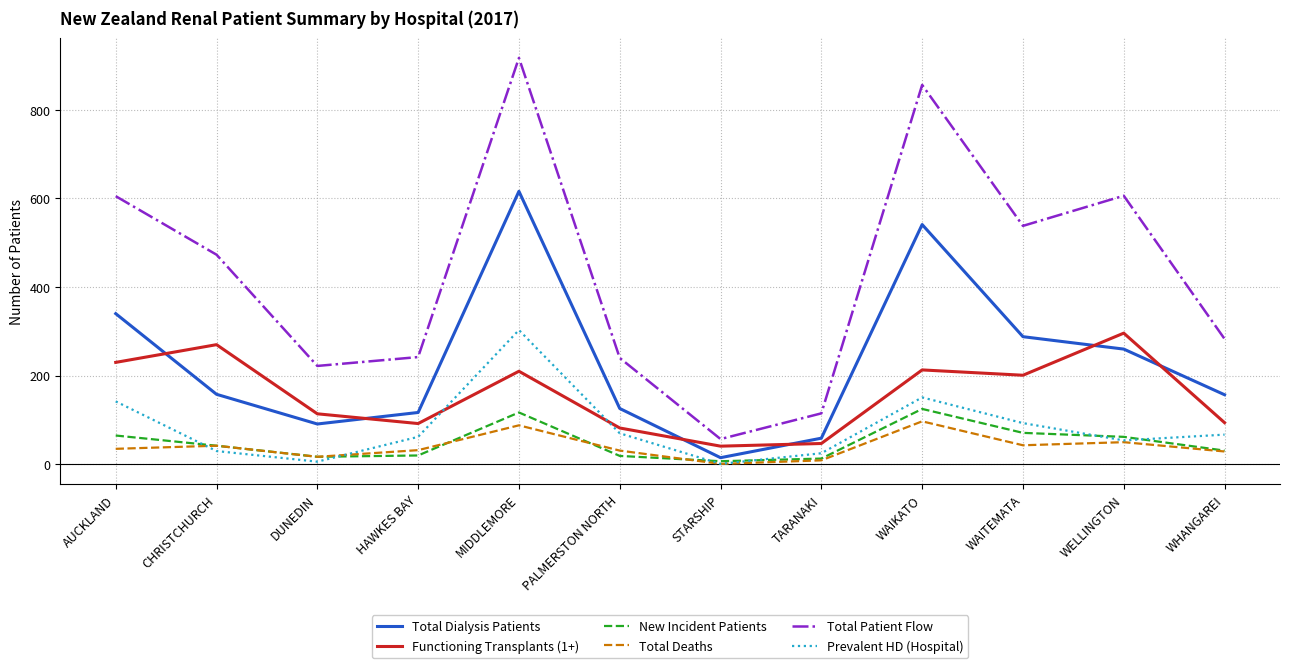

At which category is the sum across all series the highest?

MIDDLEMORE